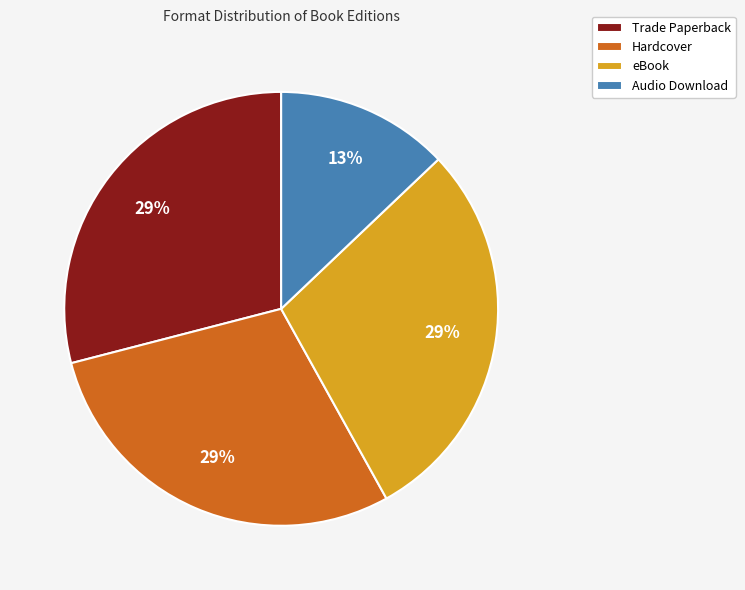

To the nearest percent, what portion does Audio Download represent?

13%